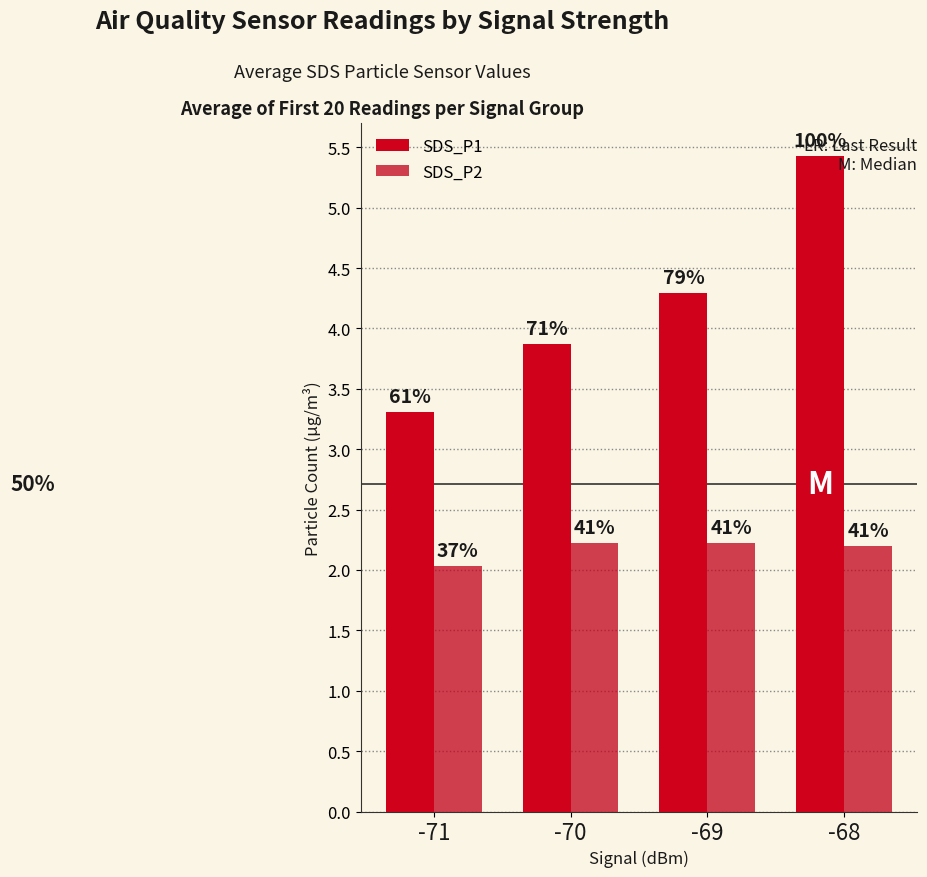

How many bars are there in total?

8